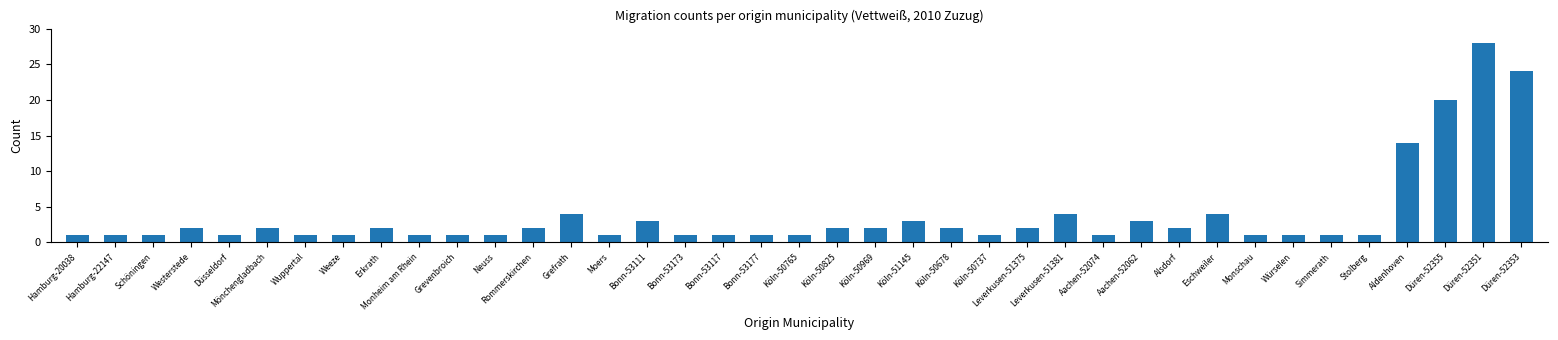

What is the minimum value shown in the chart?

1